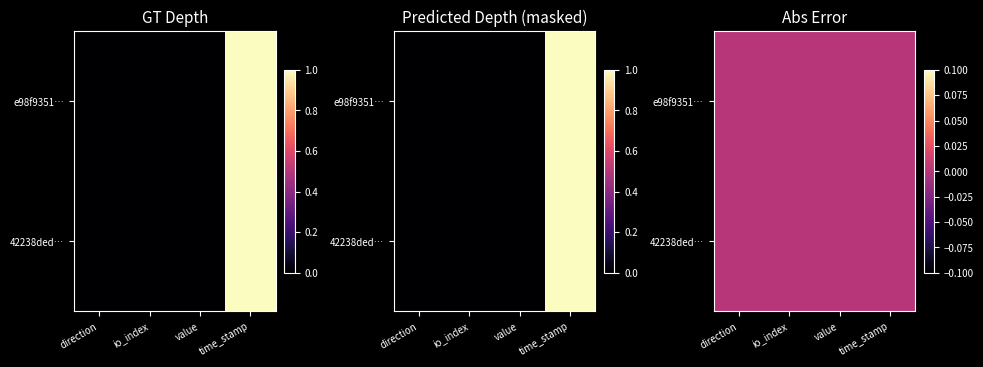

Count the number of categories in the chart.

4